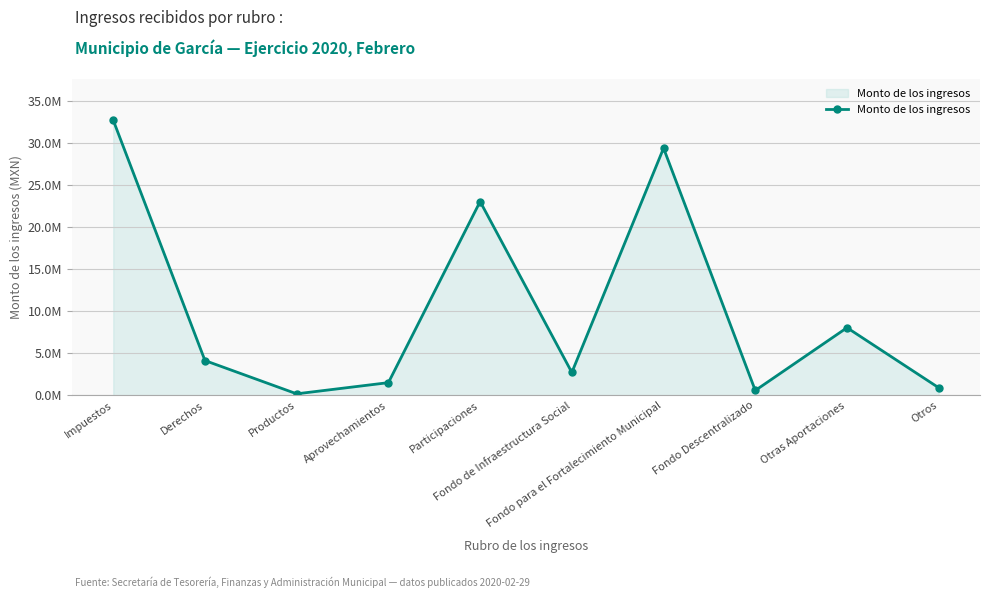

At which category does the data reach its first local peak?

Participaciones